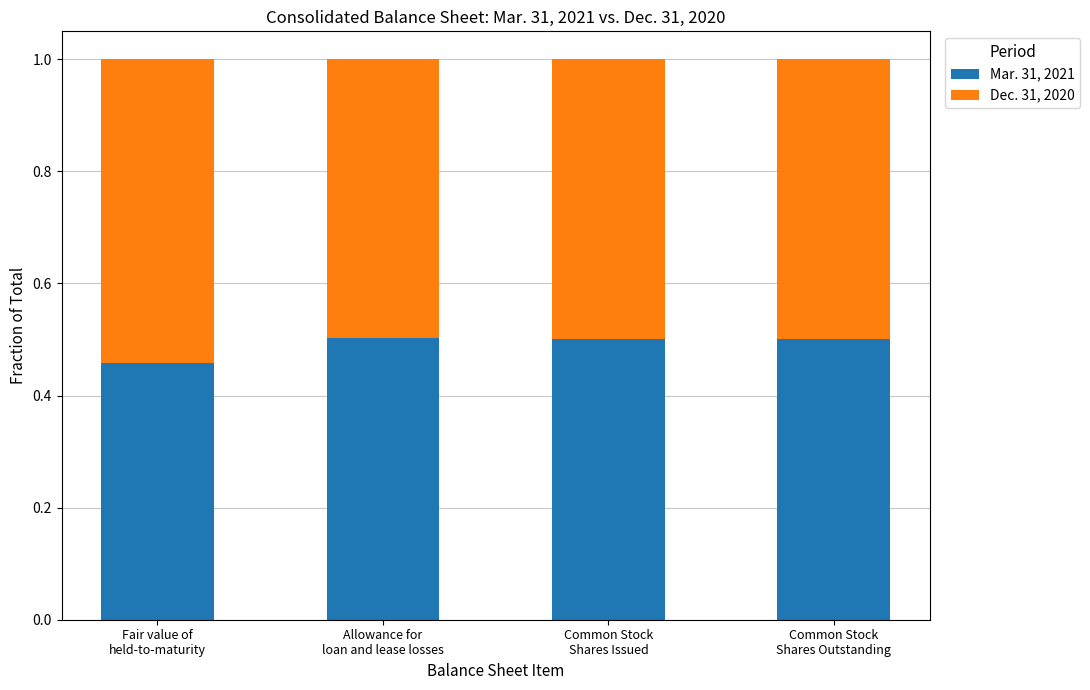

What is the sum of all Mar. 31, 2021 values?

2.0